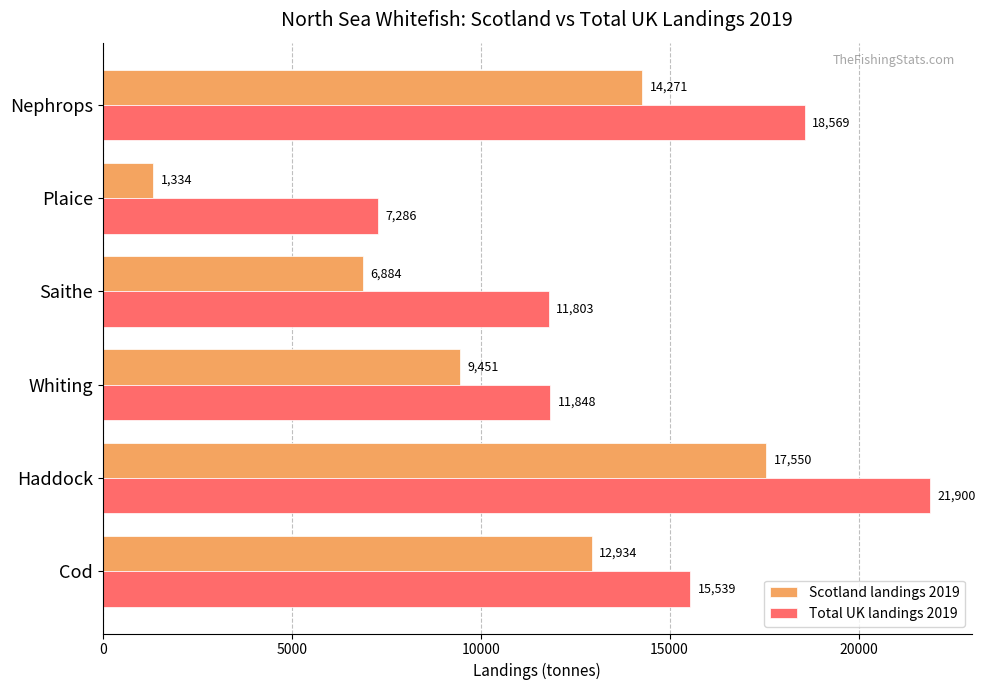

Between Whiting and Plaice, which series saw the biggest shift?

Scotland landings 2019